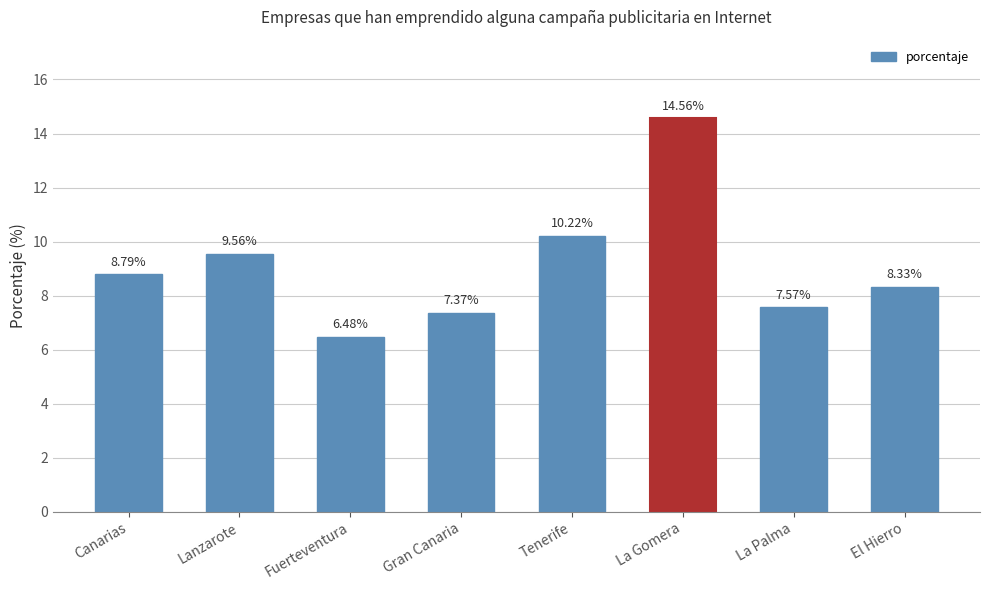

What is the difference between the maximum and minimum values?

8.1